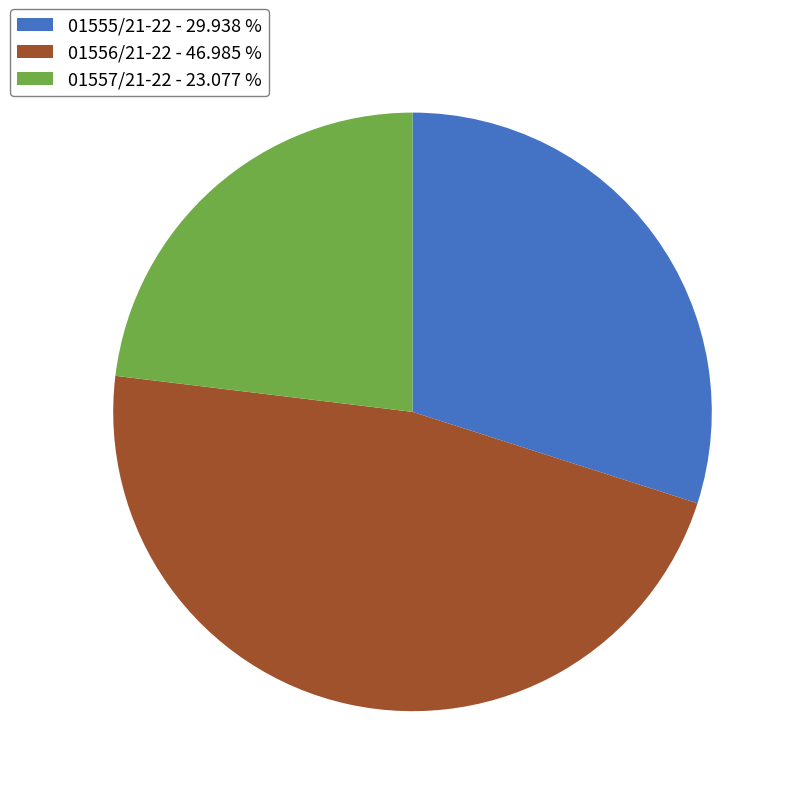

Does any single category account for the majority?

No